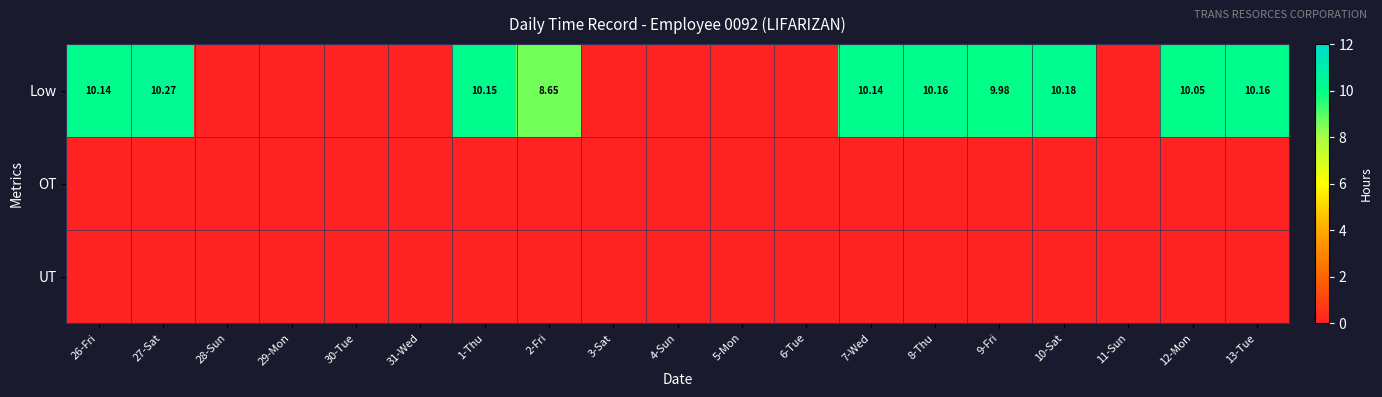

Is the value of Low at 9-Fri greater than the value of UT at 5-Mon?

Yes